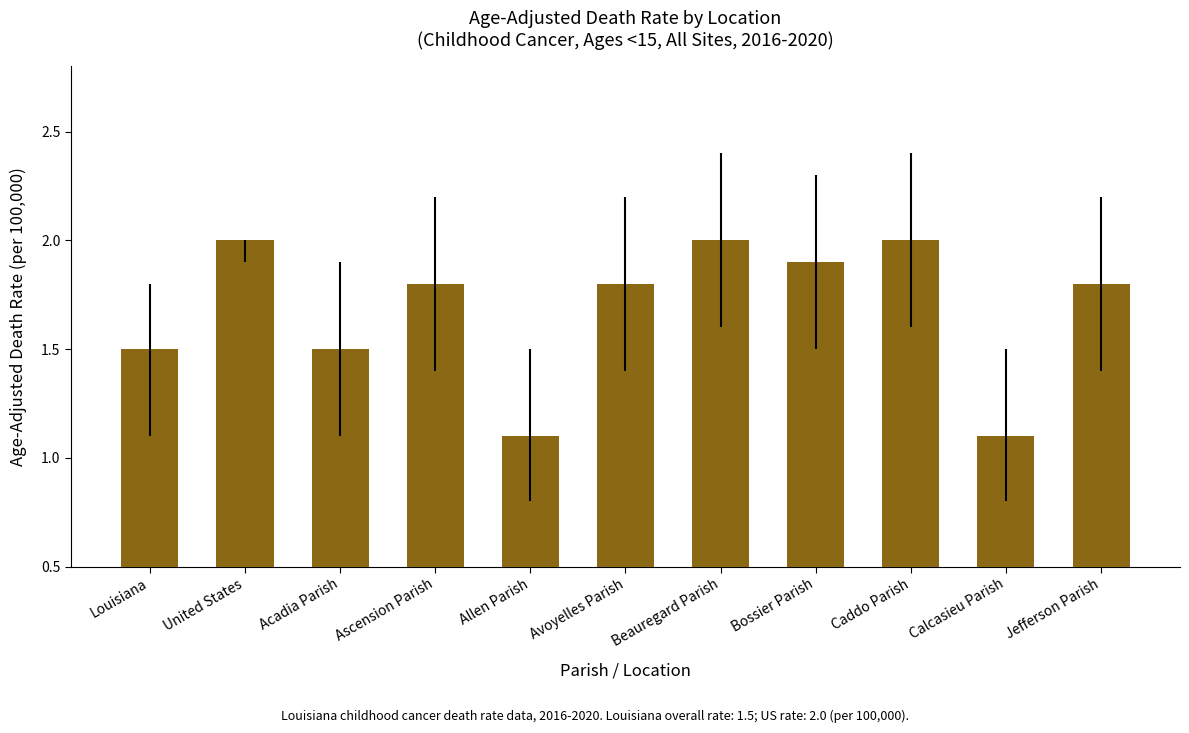

What is the minimum value shown in the chart?

1.1